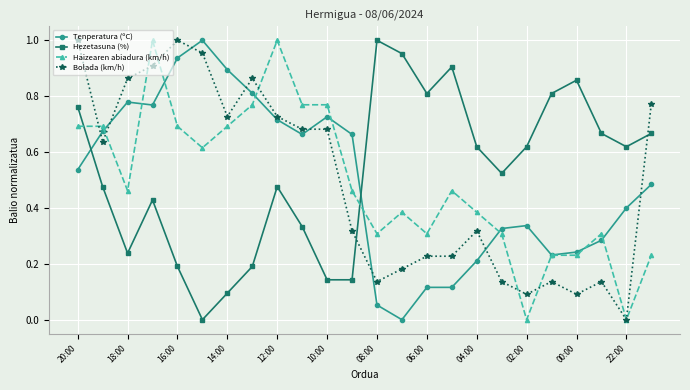

Does the chart have visible grid lines?

Yes